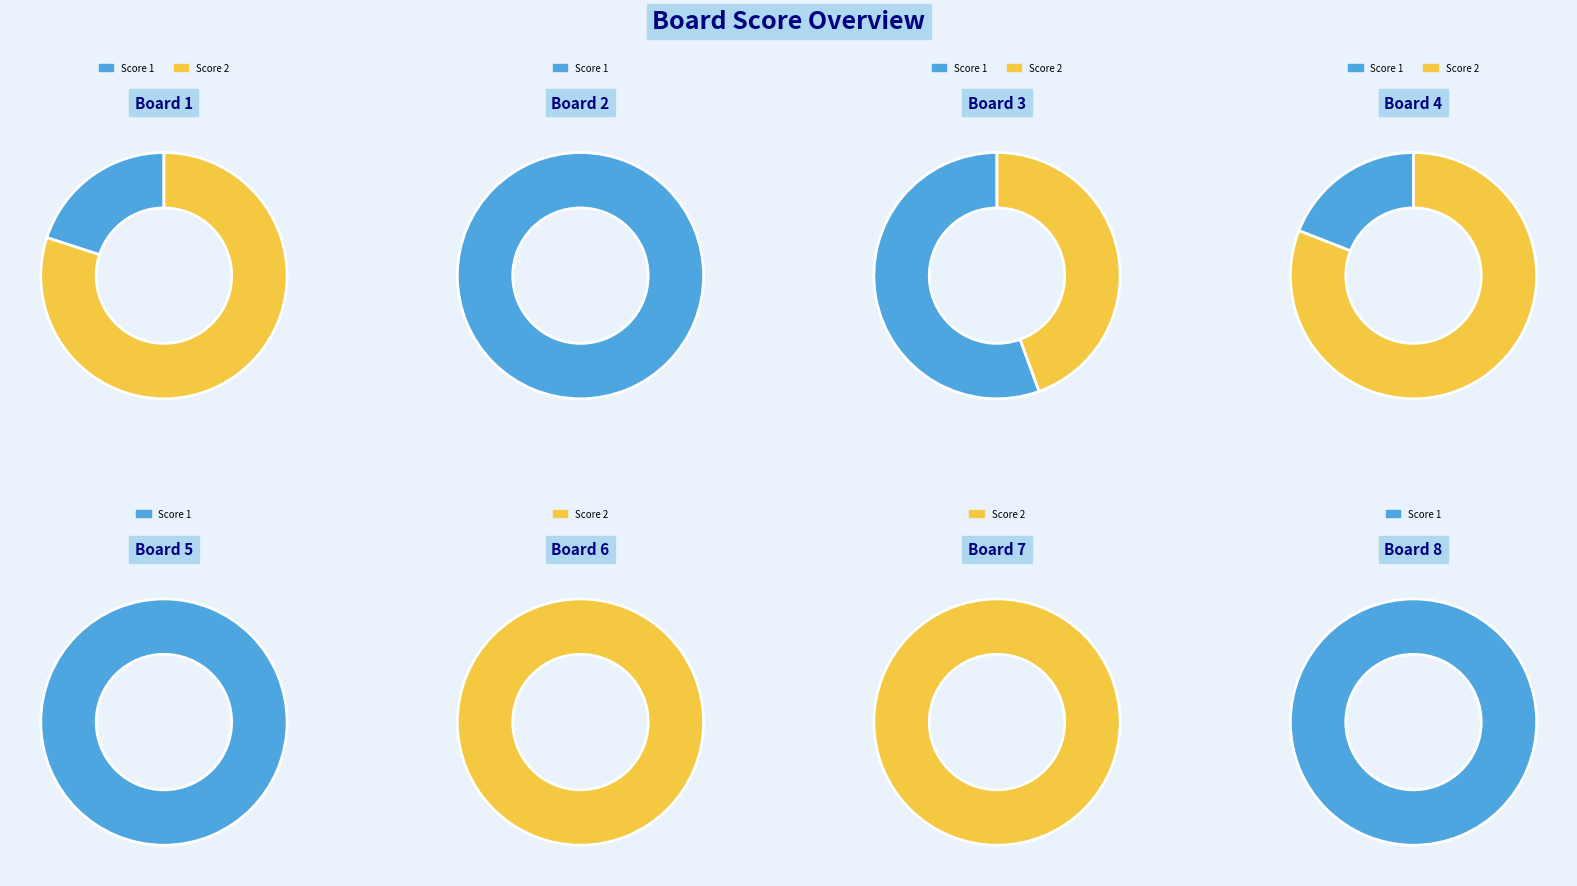

Is it true that Board 1 is 9% of the pie?

True